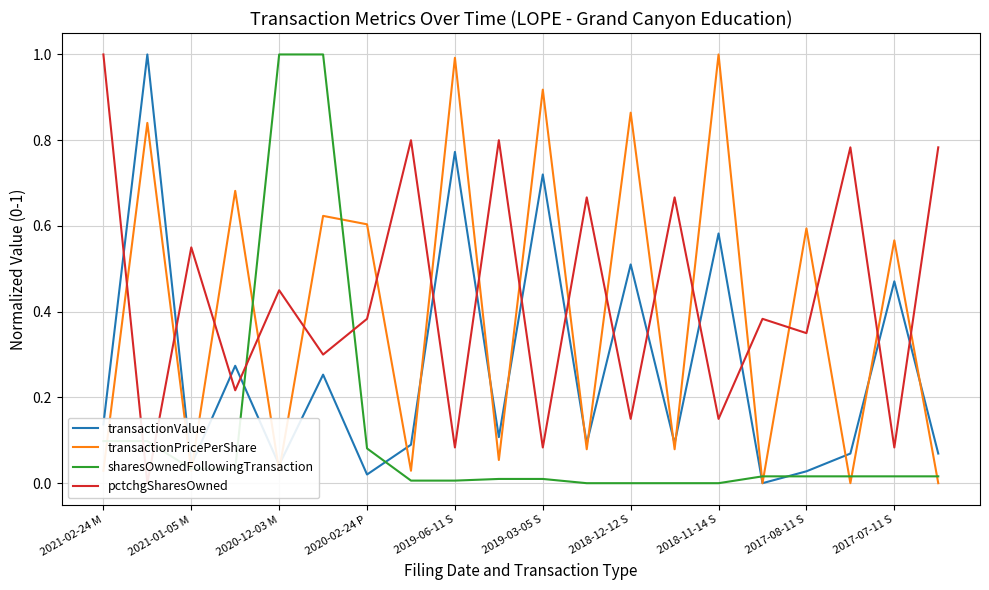

What is the maximum value for transactionValue?

1.0